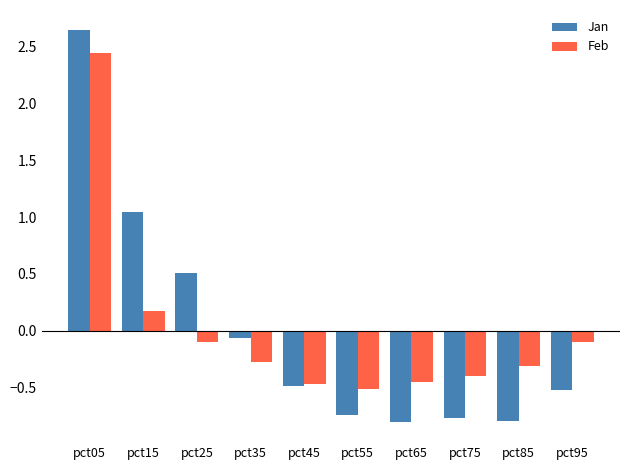

True or false: Feb has a value of -0.8 at pct65.

False